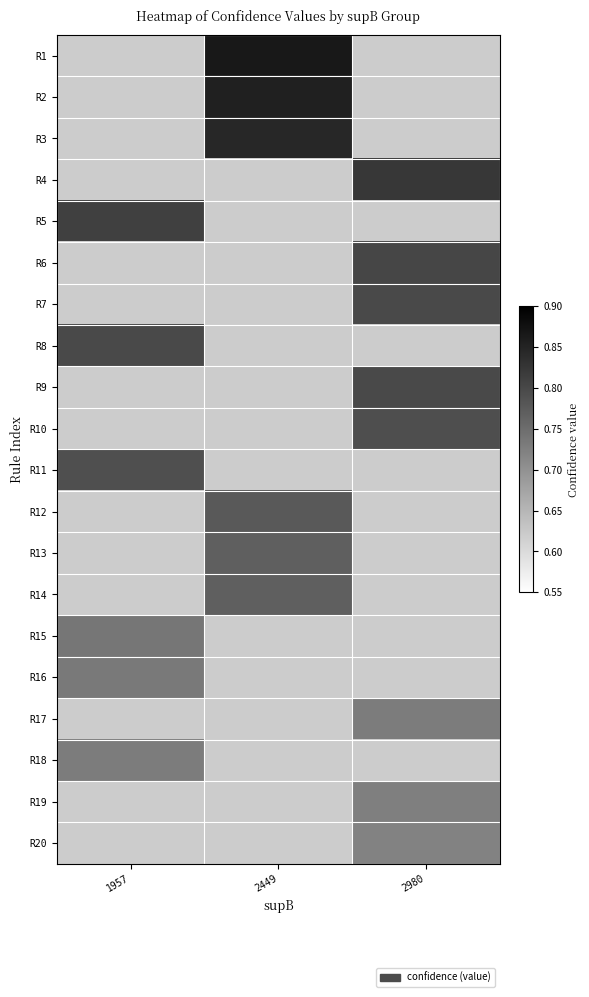

Count the number of data series in this chart.

20